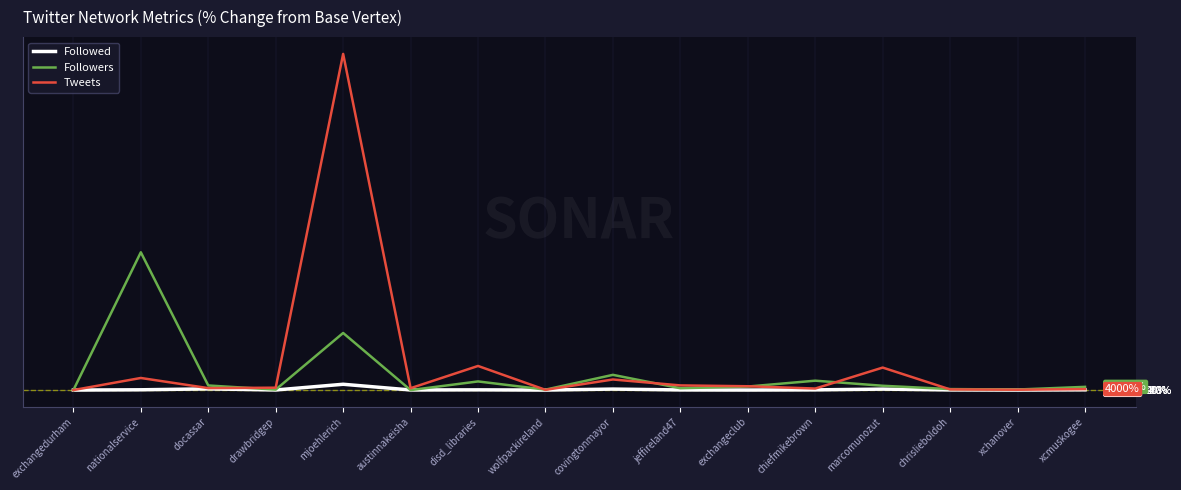

What is the maximum value shown in the chart?

1400242.1